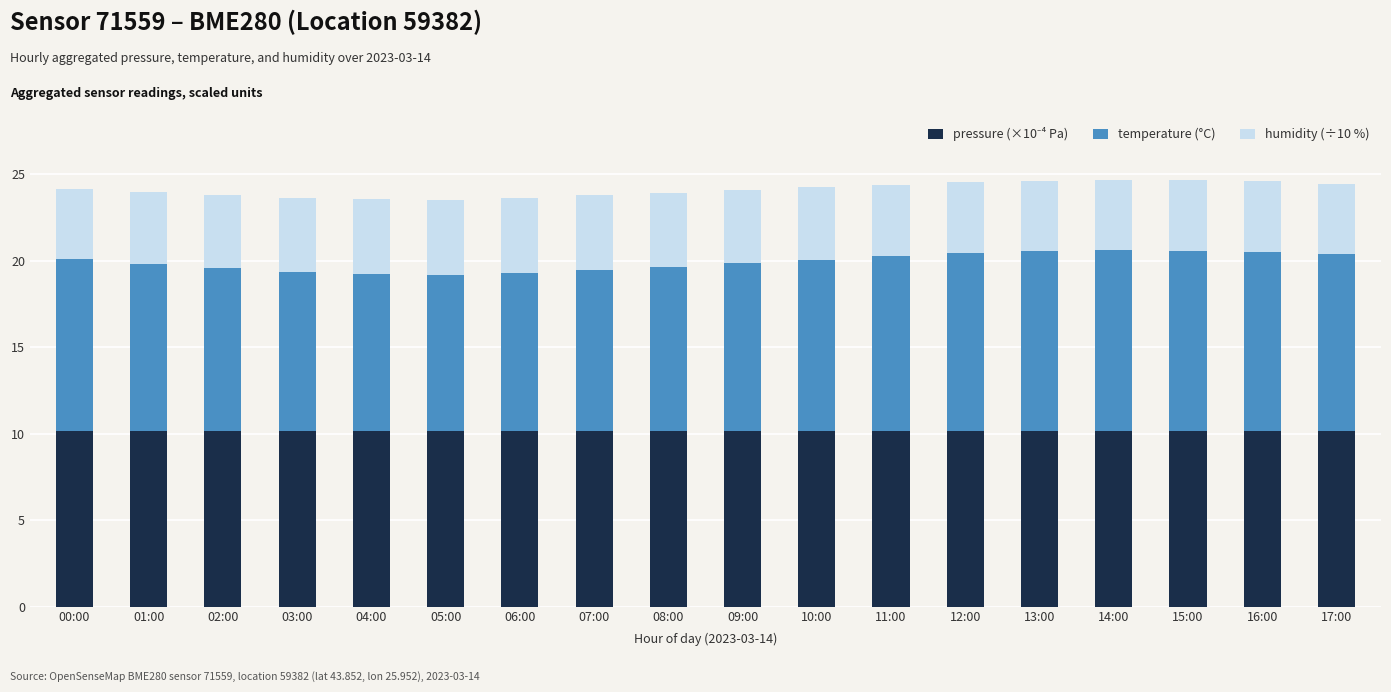

Which series has the largest total across all categories?

pressure (×10⁻⁴ Pa)